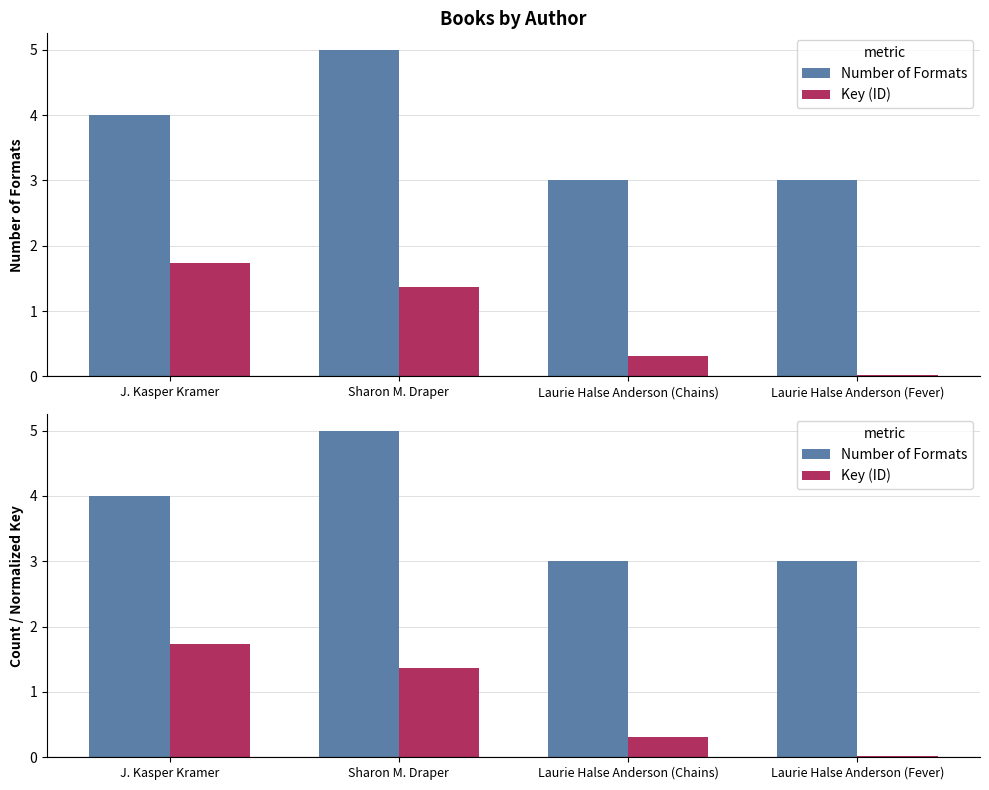

The value of Number of Formats at J. Kasper Kramer is 6.5. True or false?

False